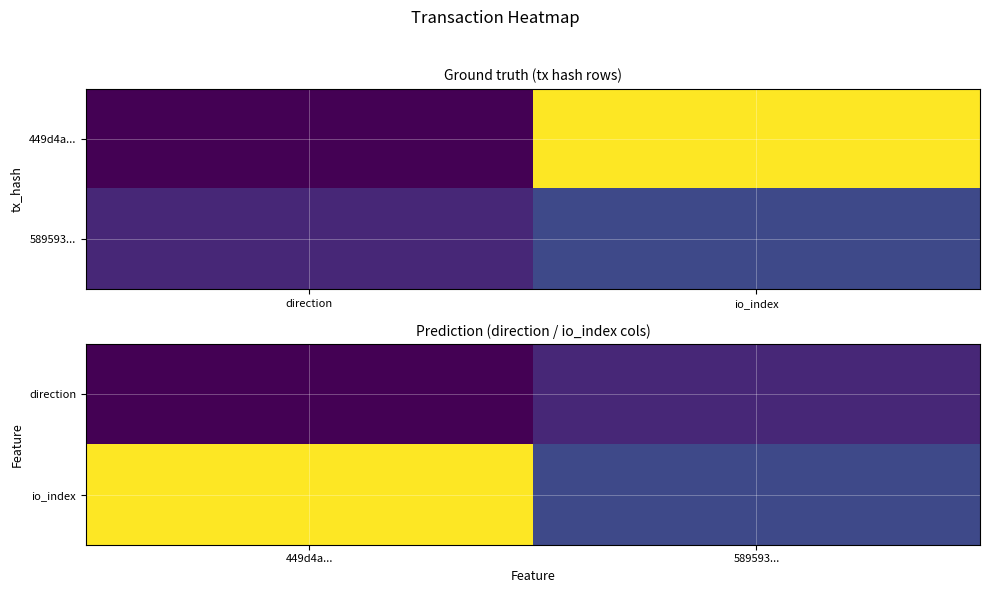

How many data points in direction are less than 1?

1